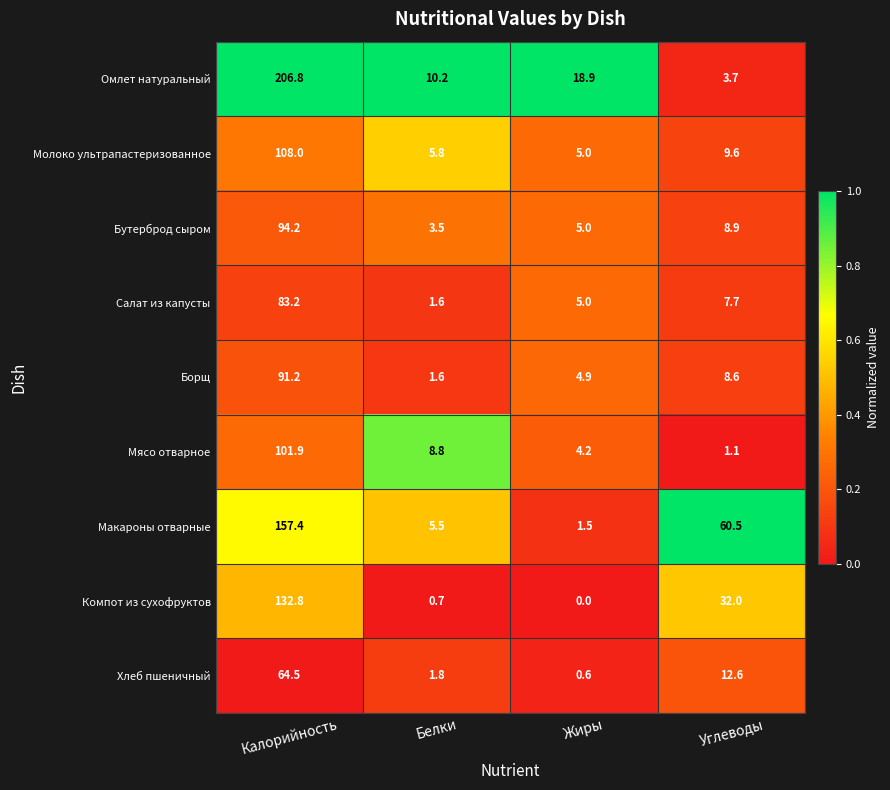

Which series has the largest range (max minus min)?

Омлет натуральный